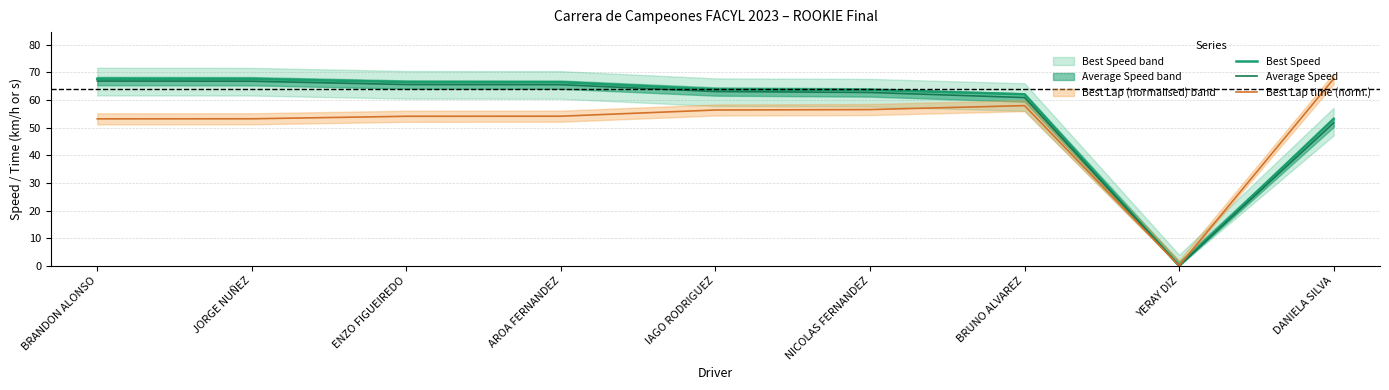

Rank the categories by Best Lap time (norm.) value from lowest to highest.

YERAY DIZ, BRANDON ALONSO, JORGE NUÑEZ, ENZO FIGUEIREDO, AROA FERNANDEZ, IAGO RODRIGUEZ, NICOLAS FERNANDEZ, BRUNO ALVAREZ, DANIELA SILVA